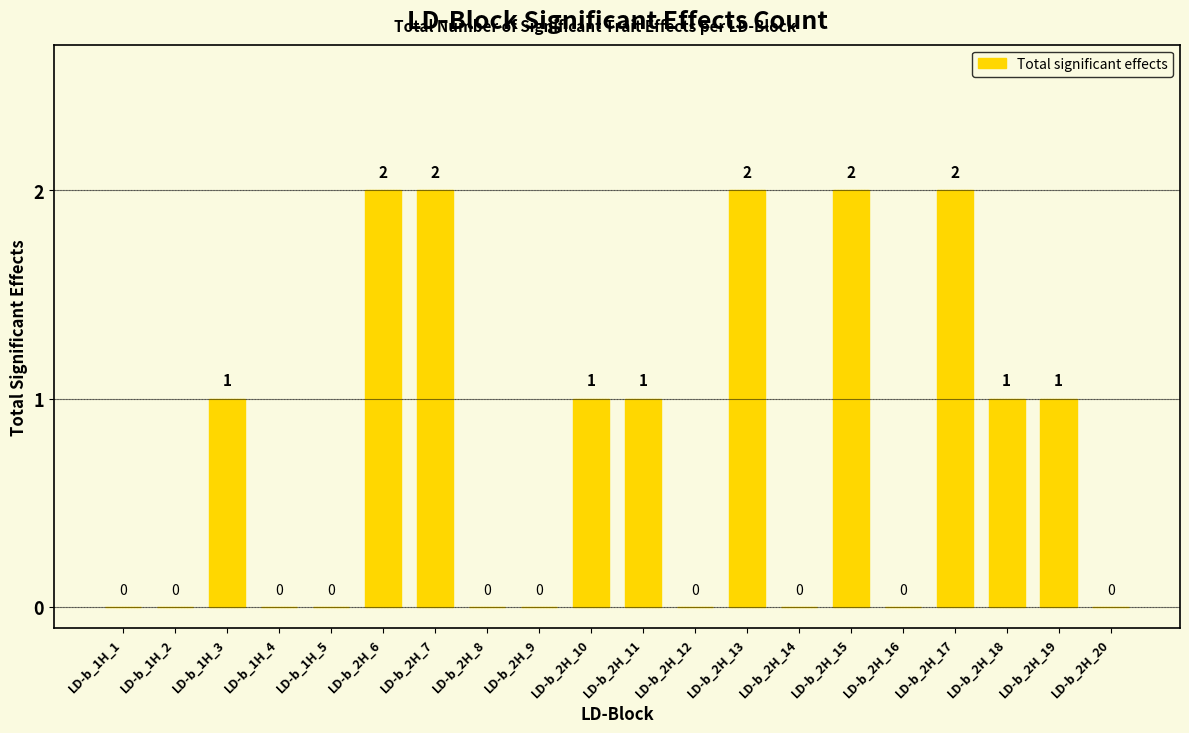

The value at LD-b_2H_10 is 1. True or false?

True